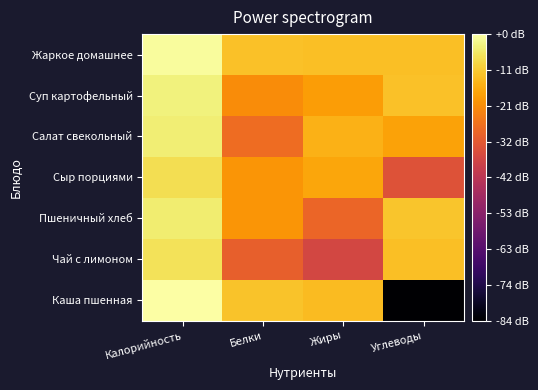

What is the total value across all series at Углеводы?

-13.6